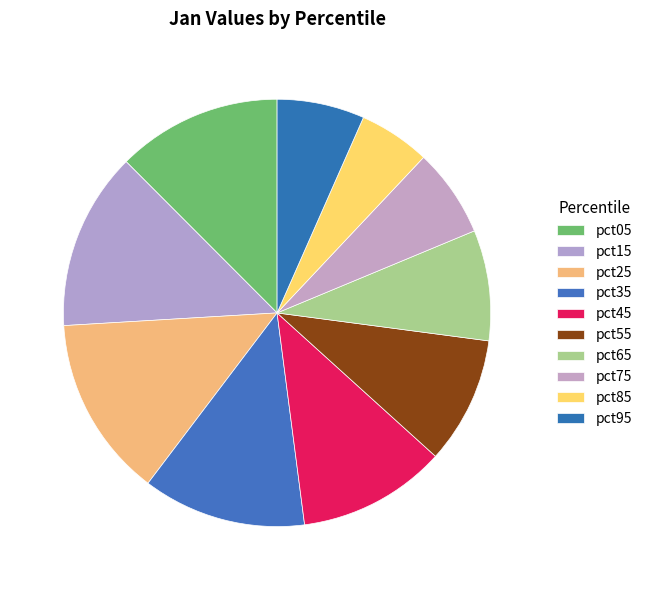

Count the number of slices in the pie.

10